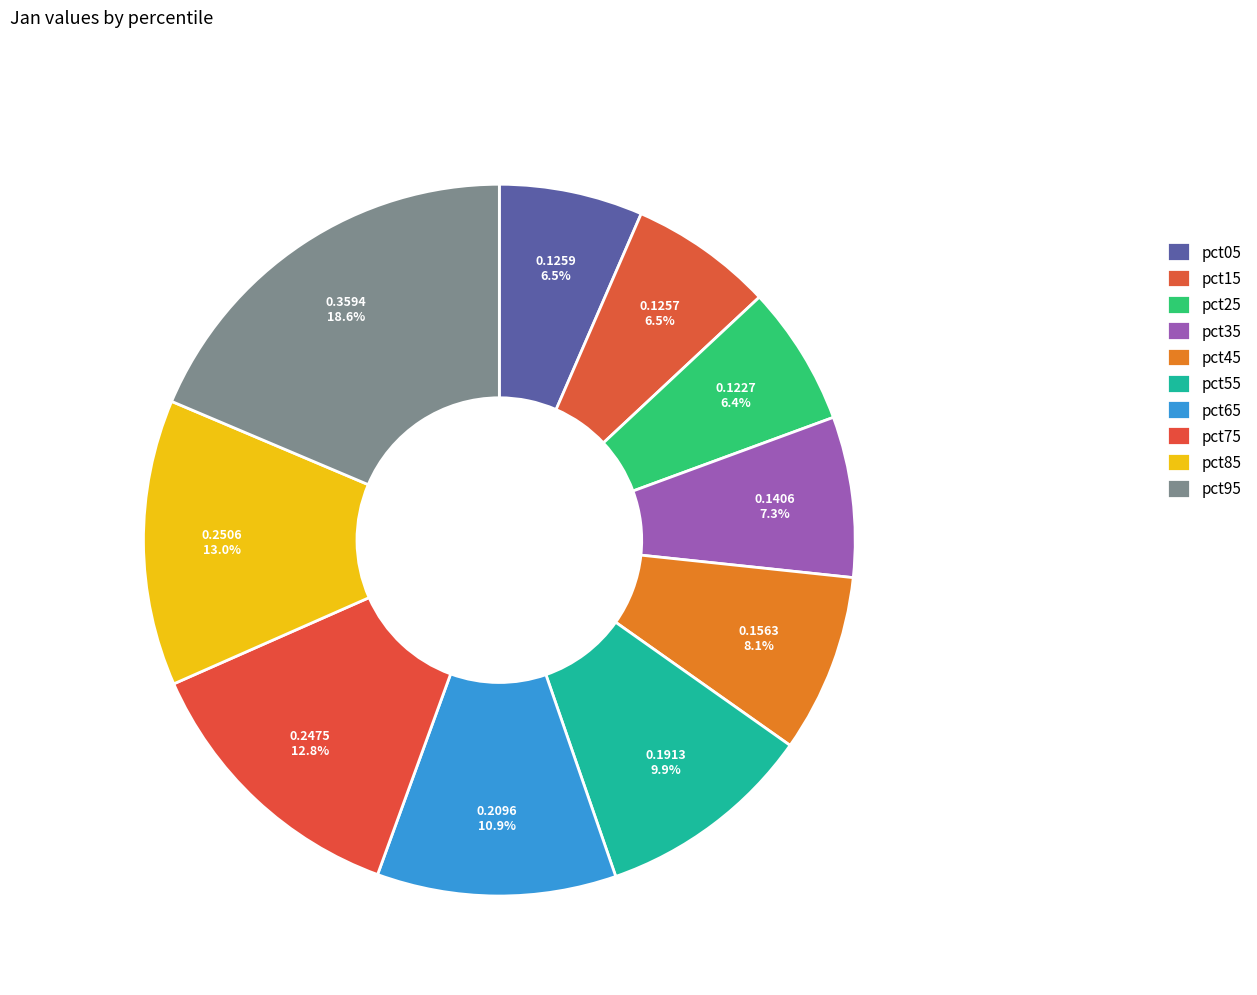

To the nearest percent, what is the average slice percentage?

10%